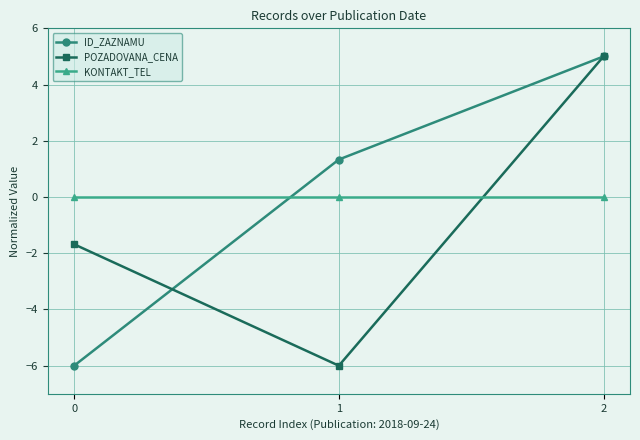

Which series changed the most between 0 and 2?

ID_ZAZNAMU